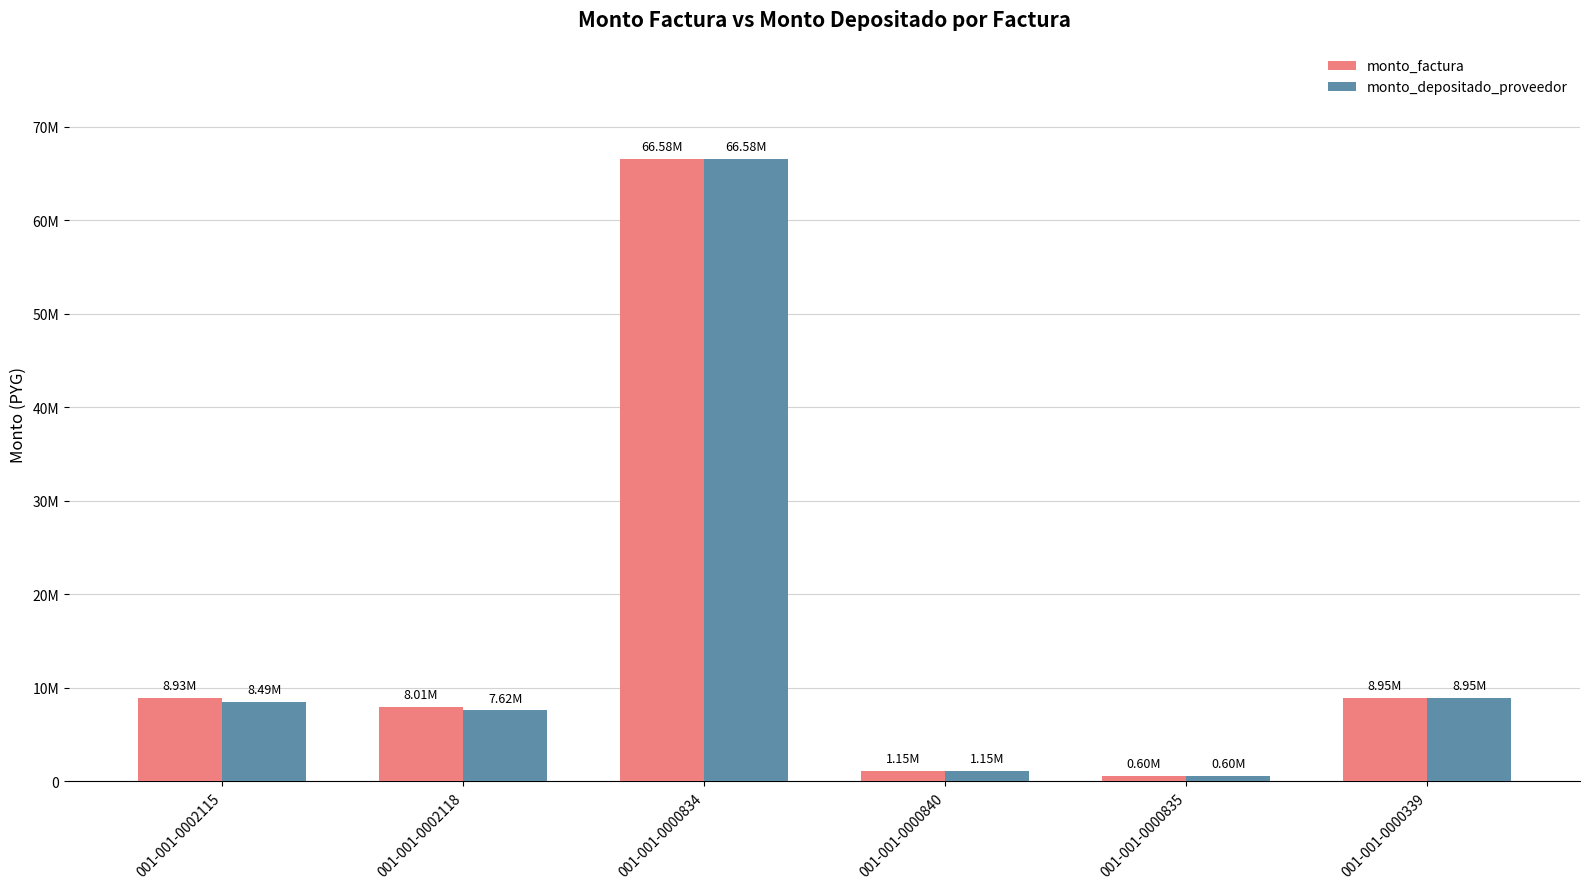

What is the sum of all monto_depositado_proveedor values?

93395691